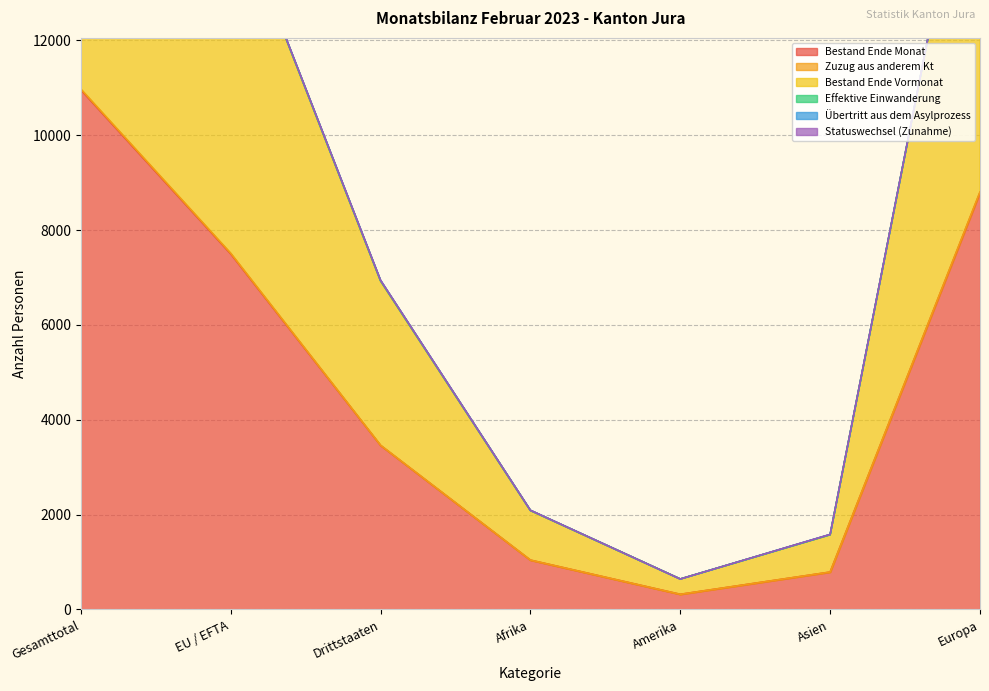

True or false: Bestand Ende Monat and Zuzug aus anderem Kt intersect in this chart.

False